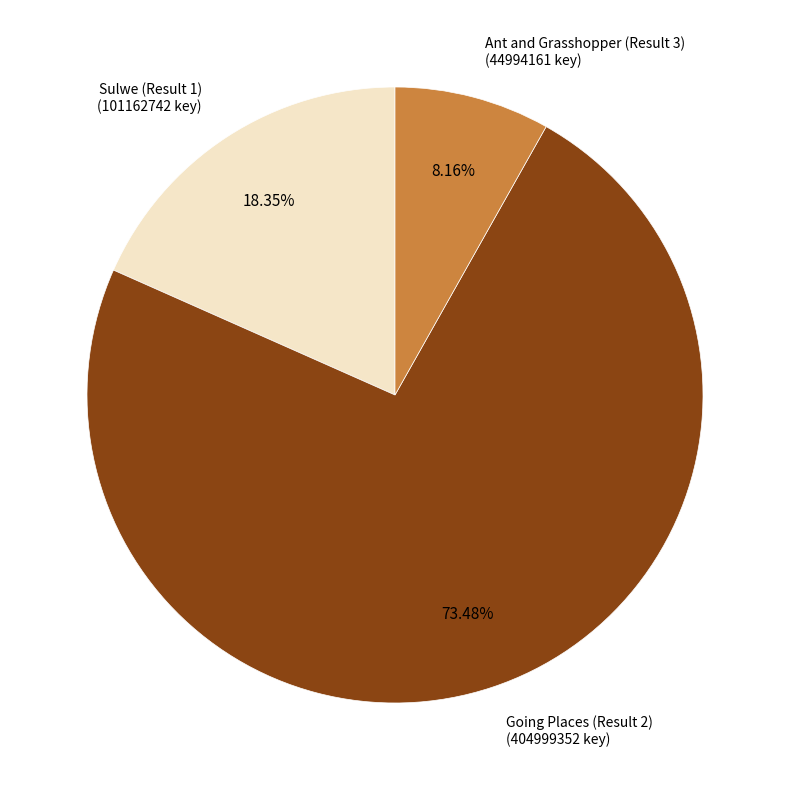

Does any single category account for the majority?

Yes